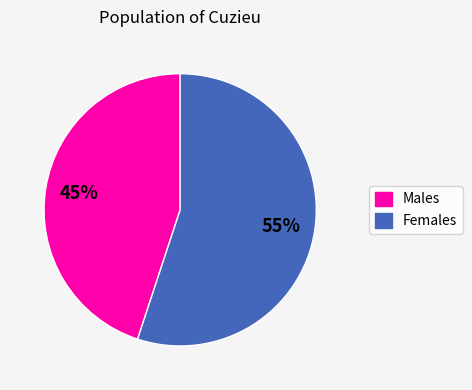

How many segments does this pie chart have?

2